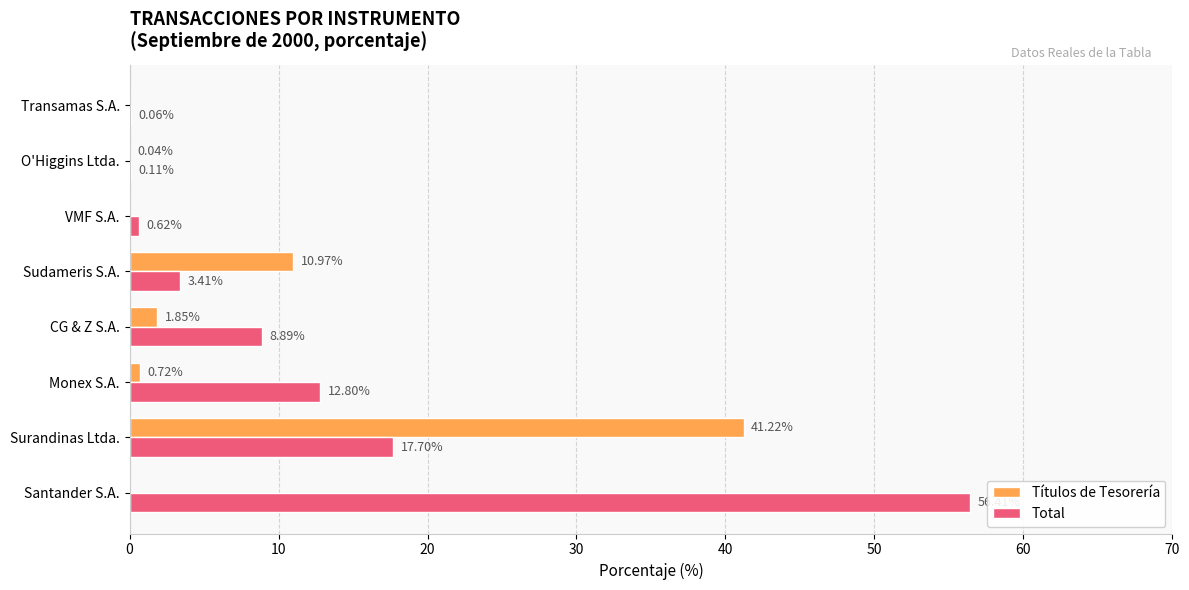

What are all the series names shown in the legend?

Títulos de Tesorería, Total